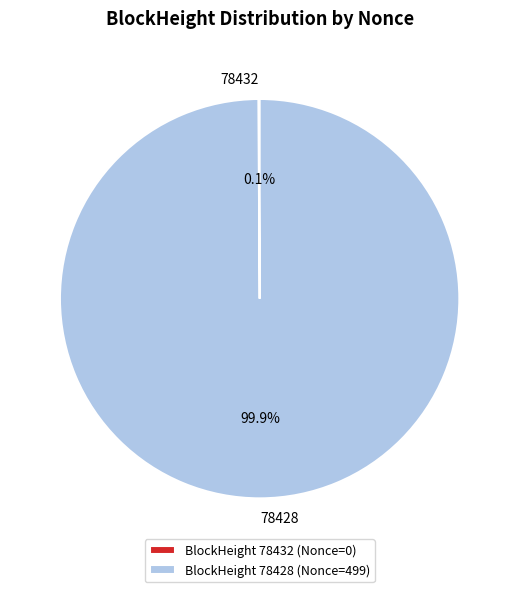

Is there any slice that represents more than half of the pie?

Yes